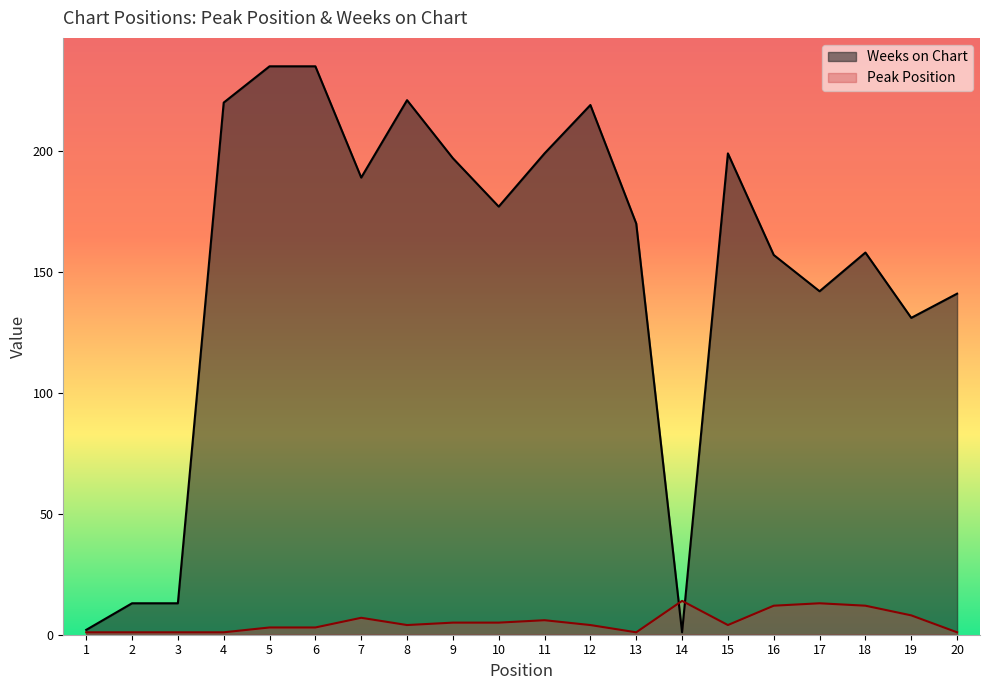

Reading right to left, what are all the values shown in this chart?

Peak Position: 20=1	19=8	18=12	17=13	16=12	15=4	14=14	13=1	12=4	11=6	10=5	9=5	8=4	7=7	6=3	5=3	4=1	3=1	2=1	1=1
Weeks on Chart: 20=141	19=131	18=158	17=142	16=157	15=199	14=1	13=170	12=219	11=199	10=177	9=197	8=221	7=189	6=235	5=235	4=220	3=13	2=13	1=2